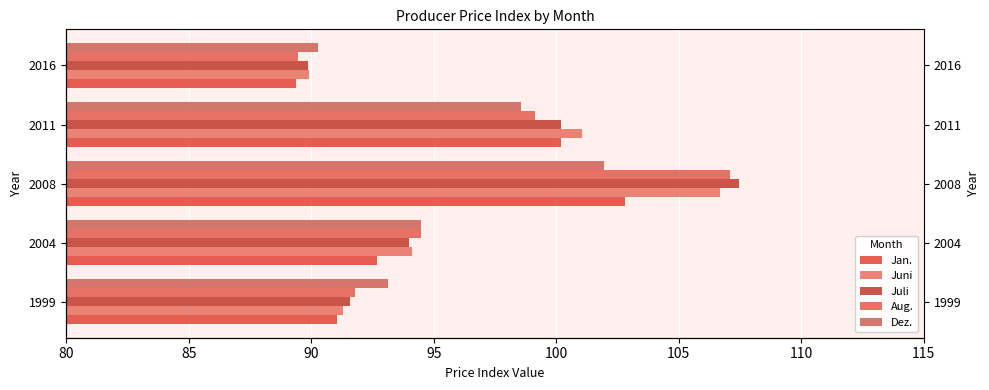

Which series has the largest total across all categories?

Juli